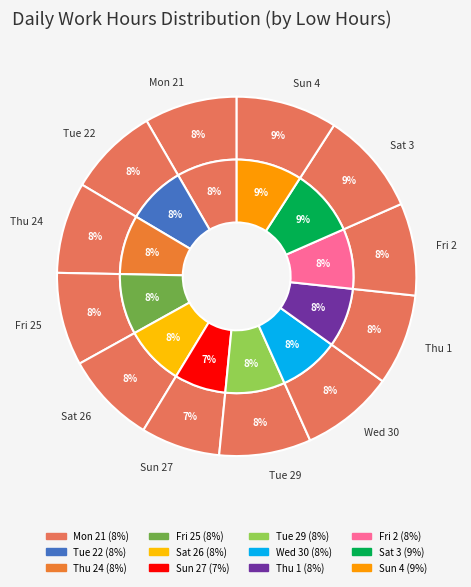

What is the ratio of the value at Sun 27 to the value at Tue 29?

0.9